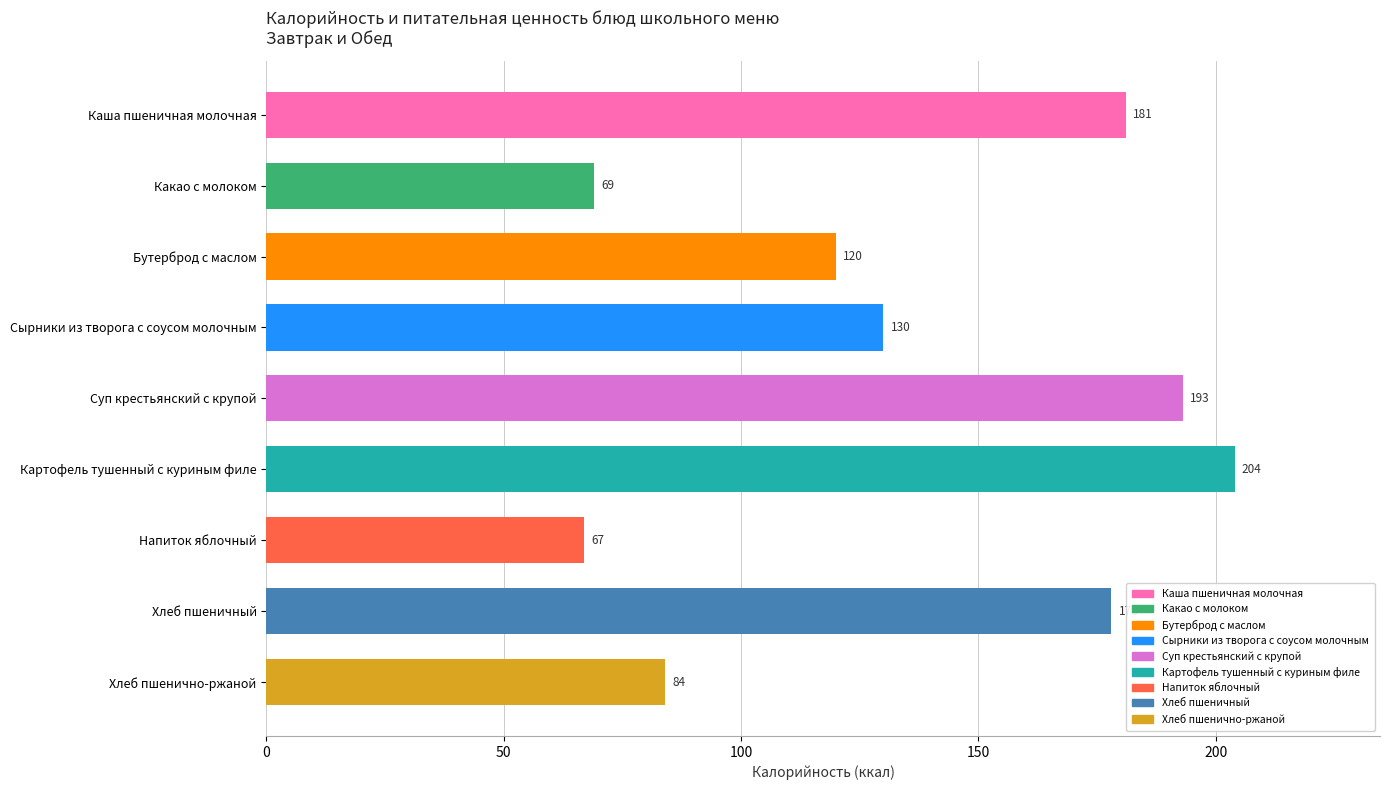

What is the label of the 7th bar from the top?

Напиток яблочный